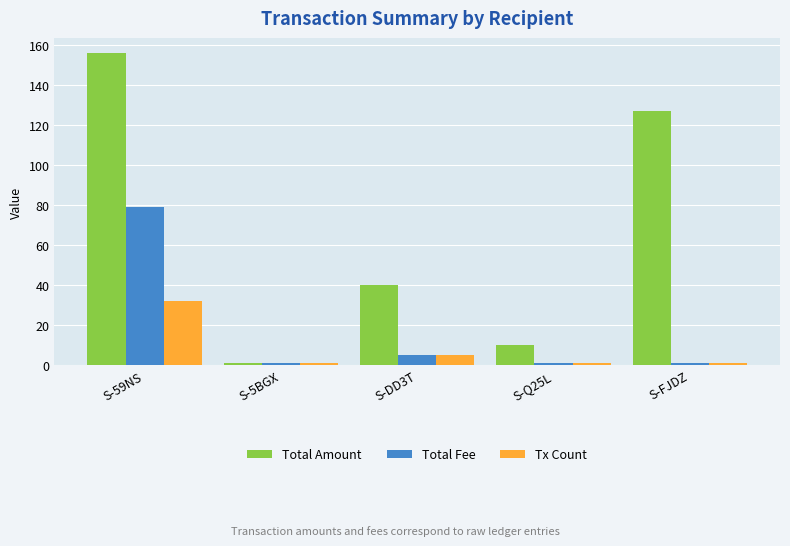

Rank the series by their maximum value, from highest to lowest.

Total Amount, Total Fee, Tx Count